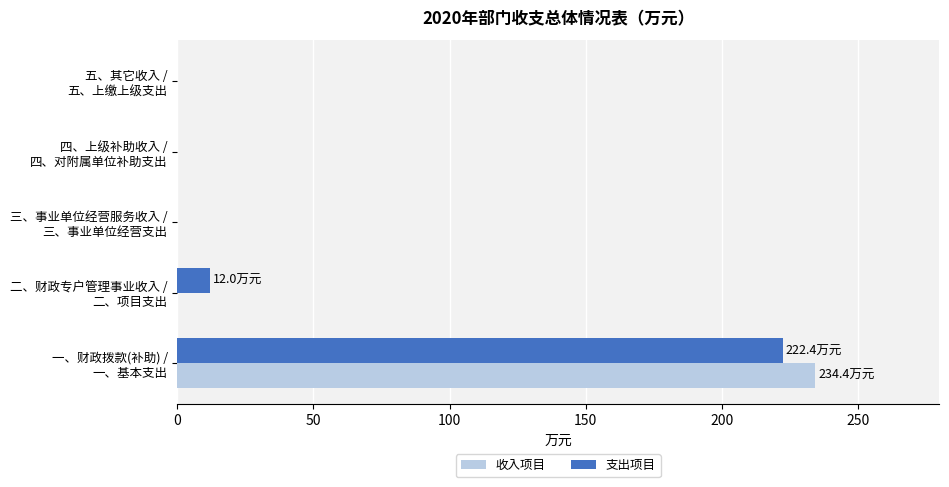

What is the maximum value shown in the chart?

234.4